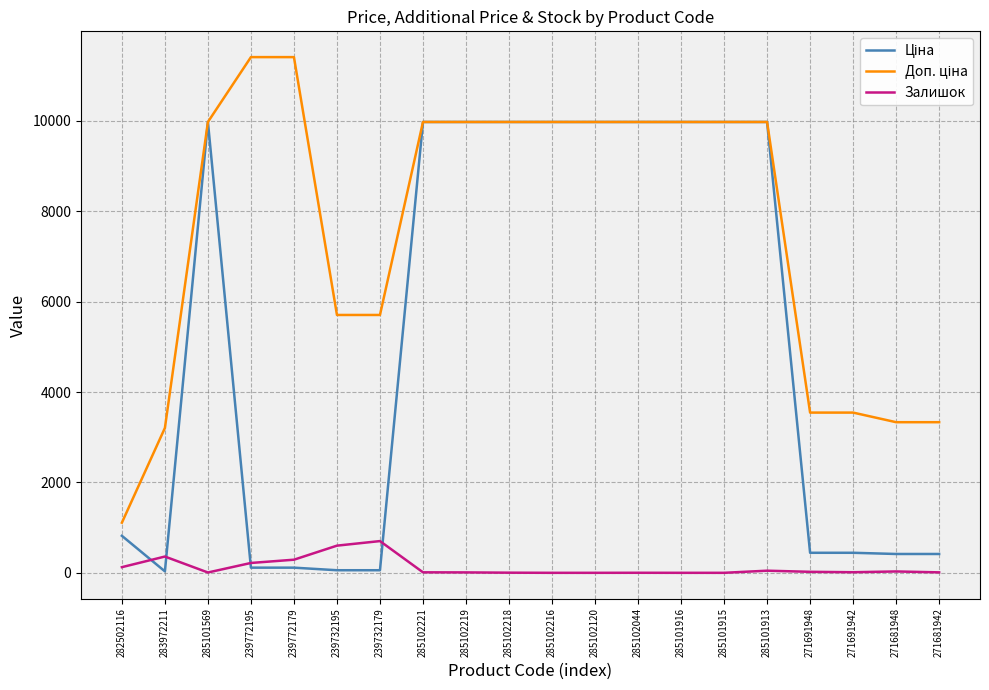

What is the total value across all series at 285102216?

19950.0